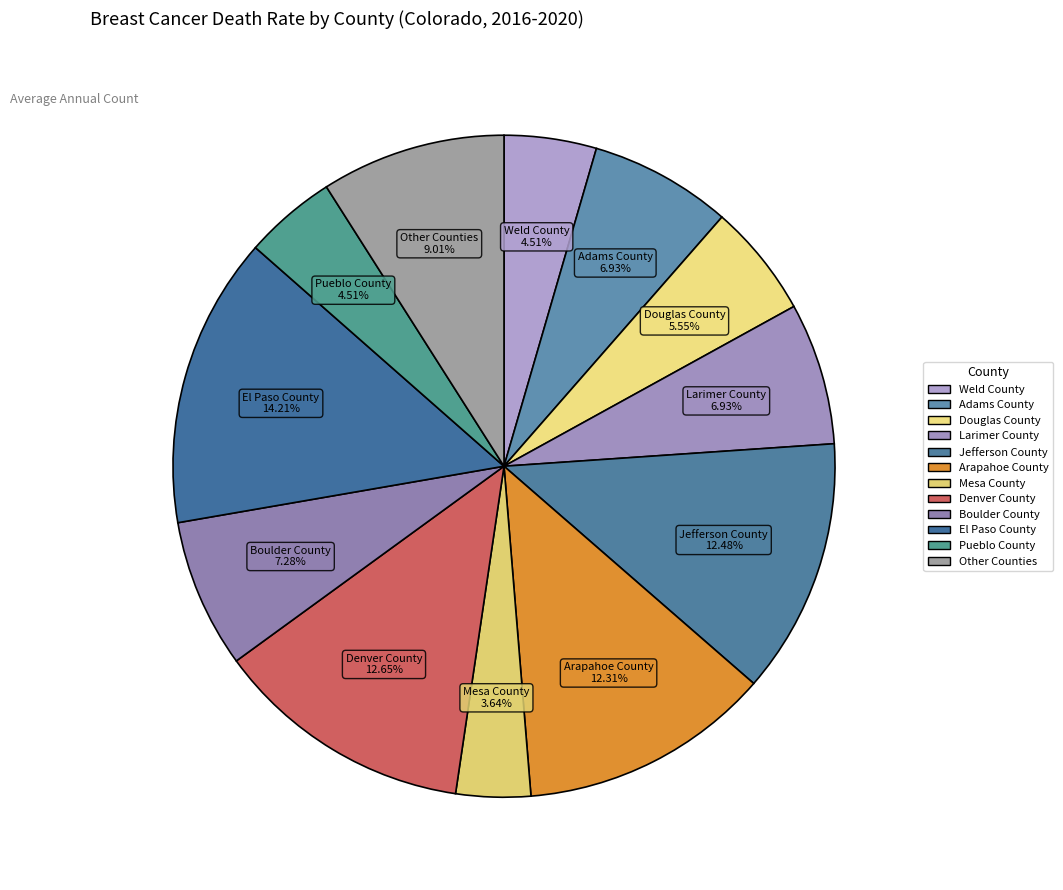

Count the number of slices in the pie.

12